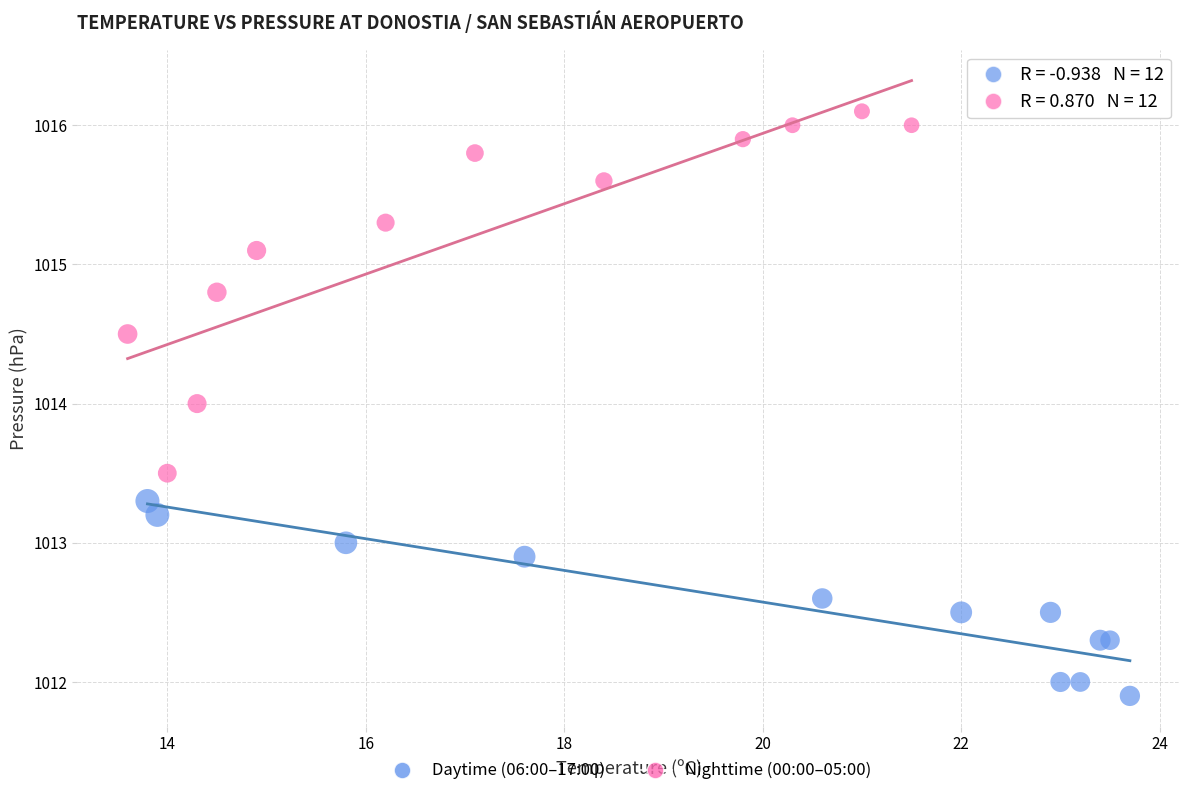

Which series has the largest Y range (max minus min)?

Nighttime (00:00–05:00)